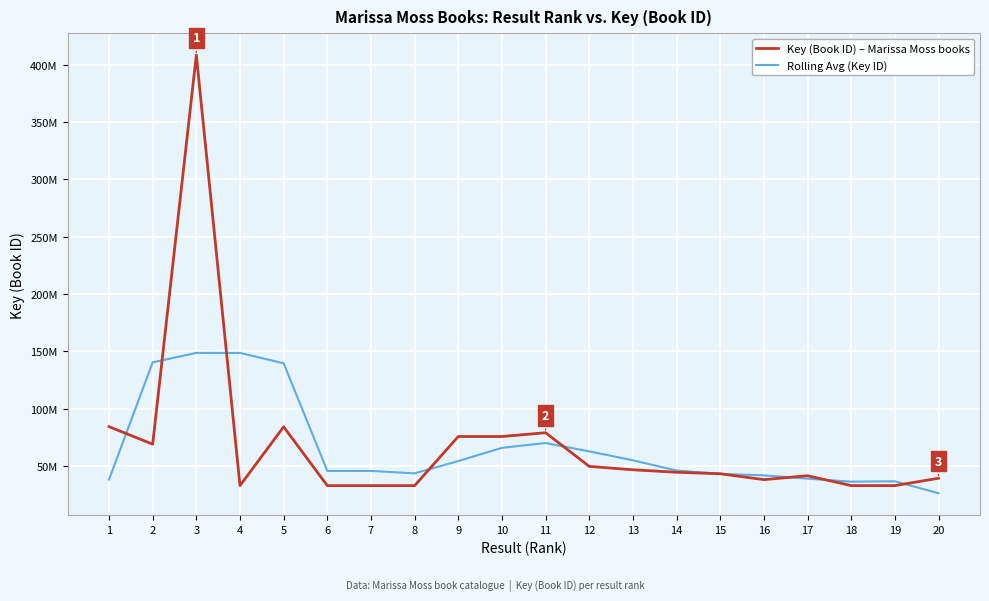

Does the chart display data point markers on the line(s)?

No